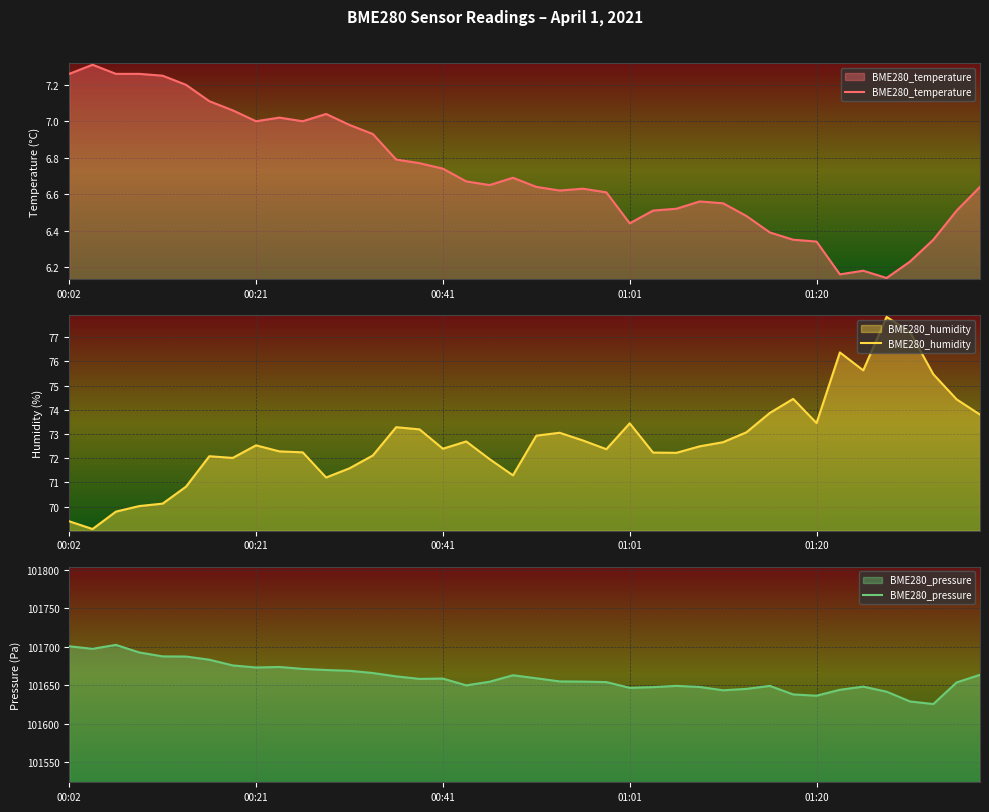

What is the value of the BME280_temperature point at the 11th from the left?

7.0